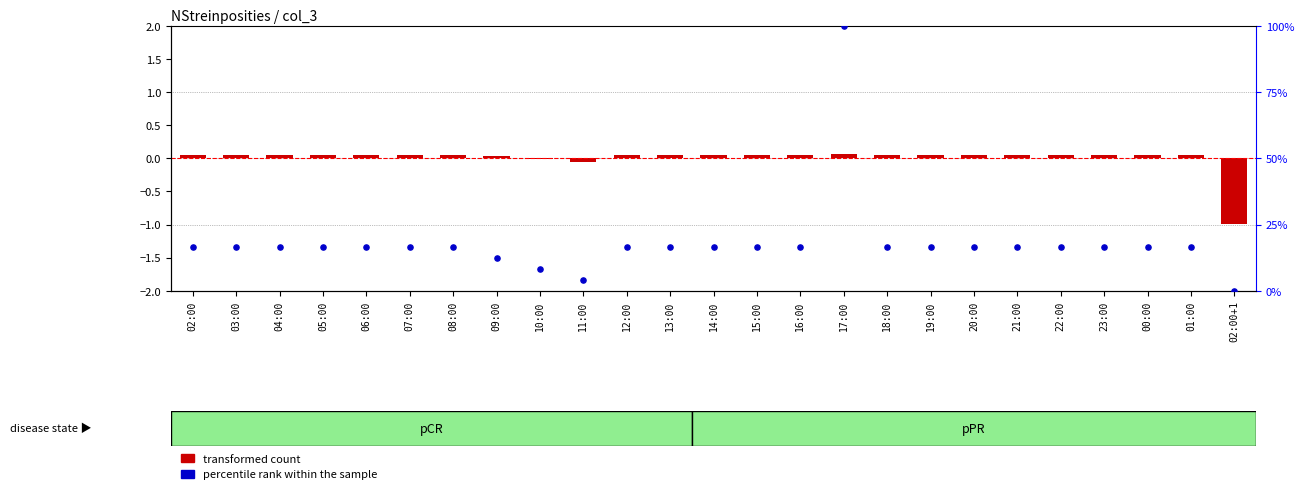

Which series reaches the maximum Y coordinate?

percentile rank within the sample